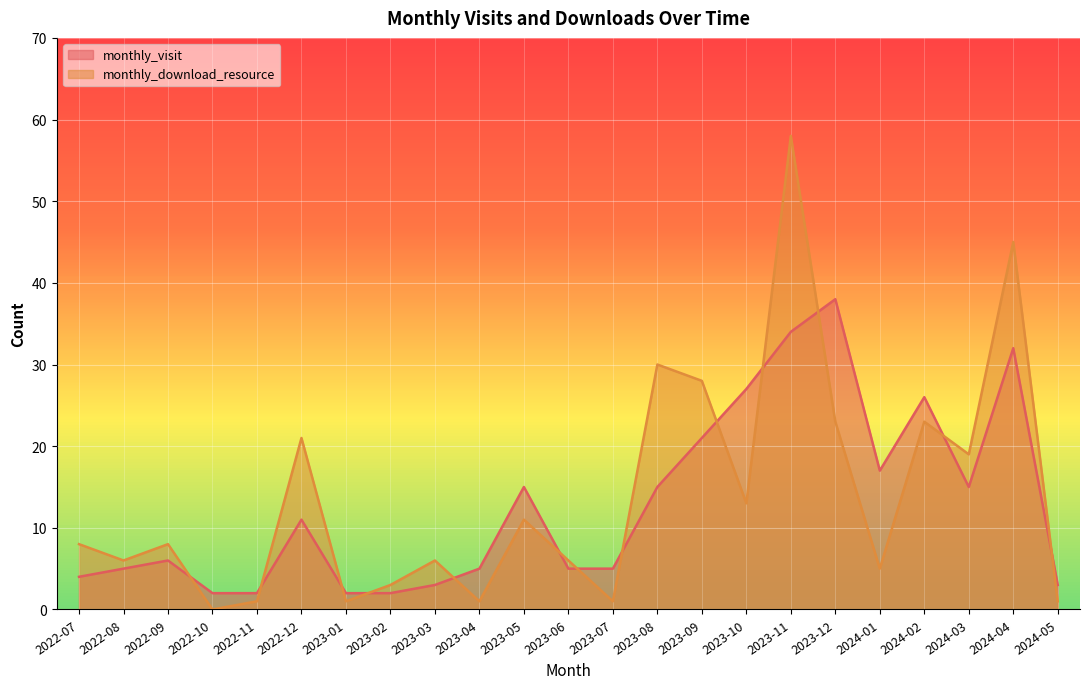

What is the maximum value shown in the chart?

58